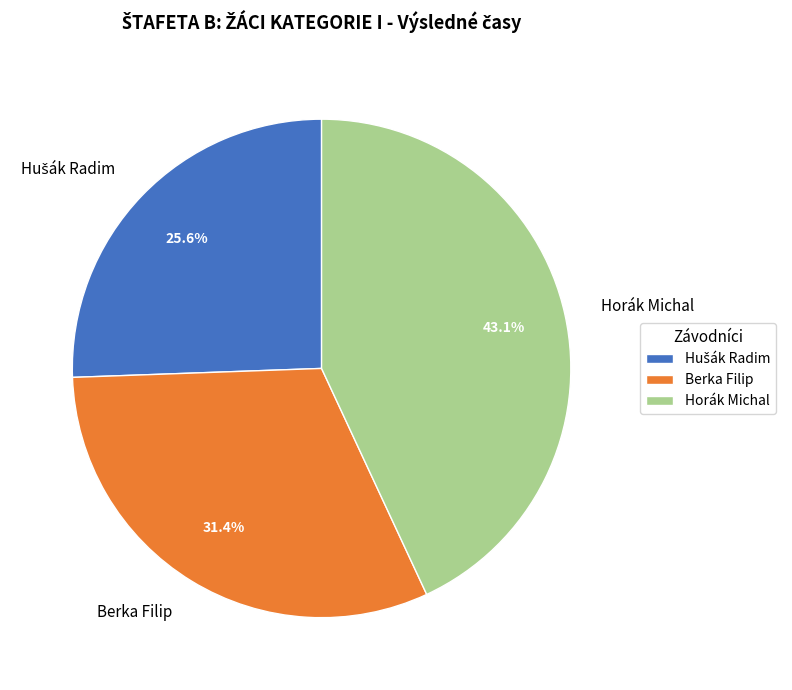

What is the largest slice in the pie chart?

Horák Michal